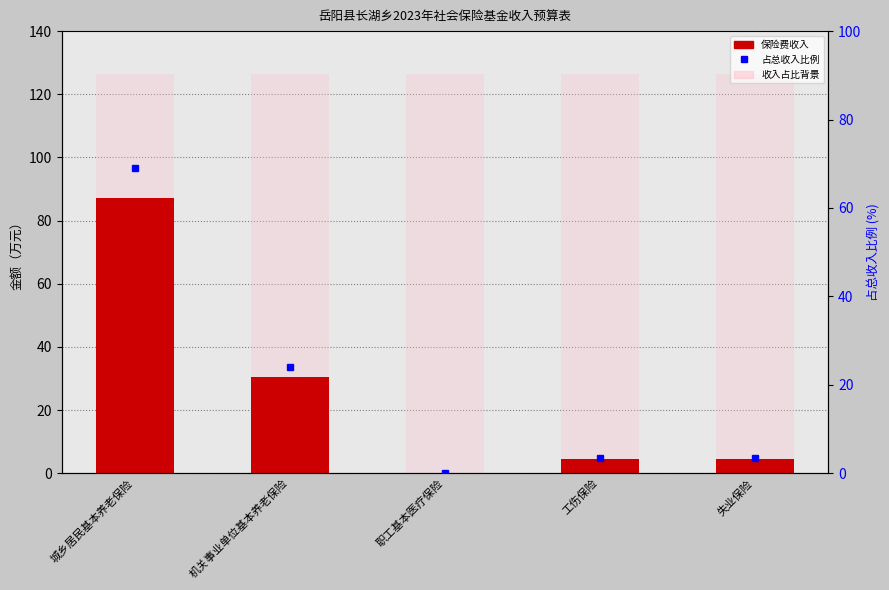

What is the label of the 1st bar from the left?

城乡居民基本养老保险